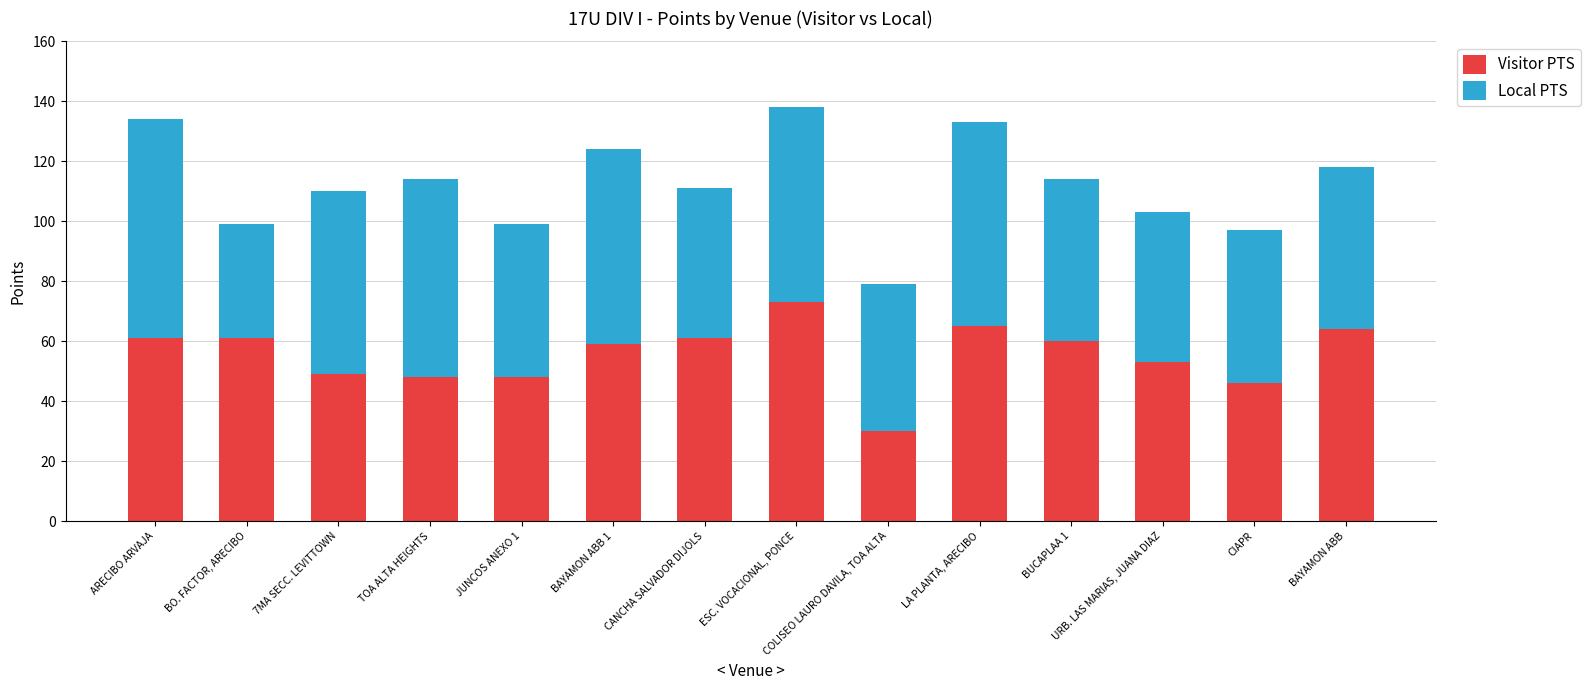

What is the minimum value for Visitor PTS?

30